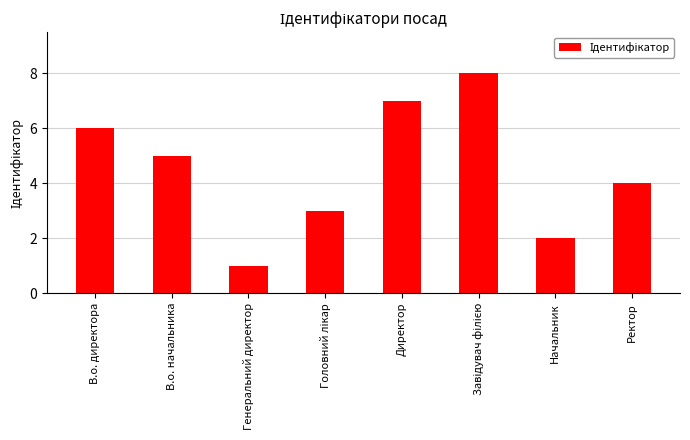

What is the change in value from В.о. директора to Директор?

+1